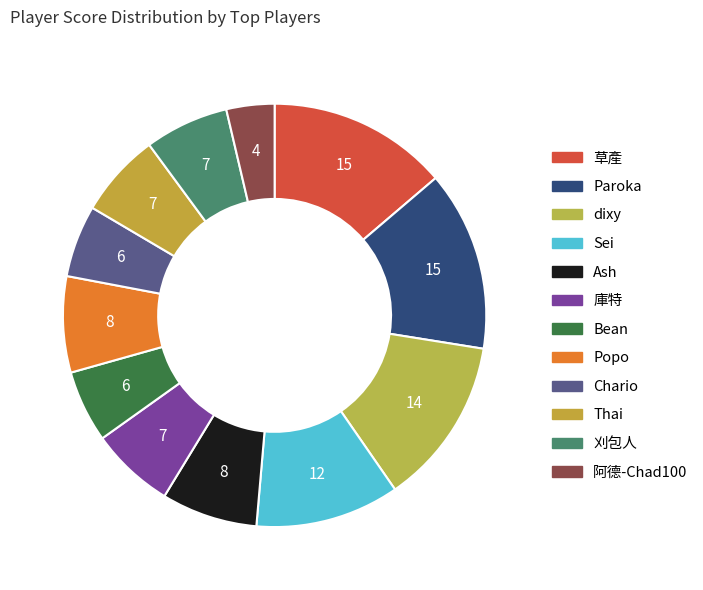

Is it true that 阿德-Chad100 is 4% of the pie?

True